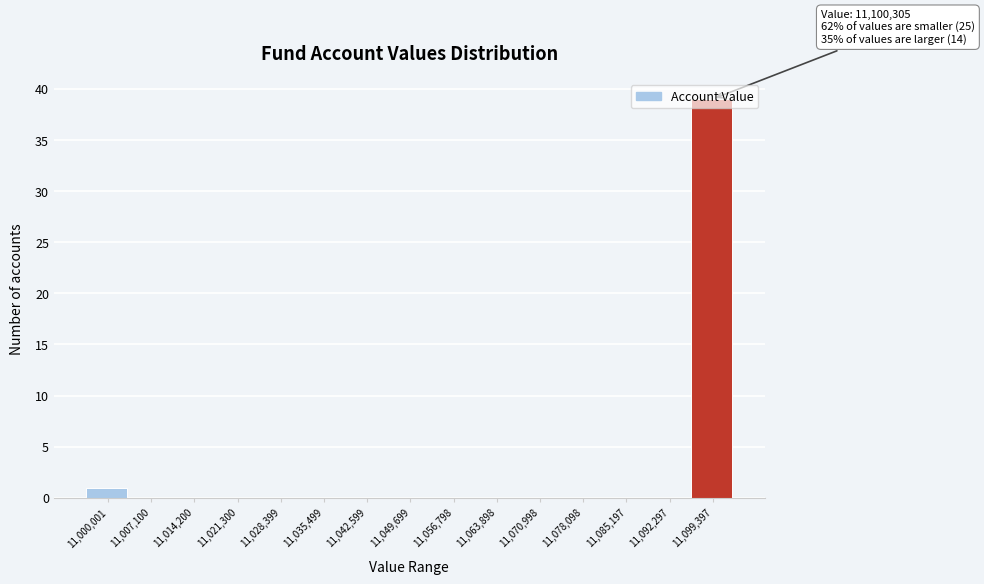

What is the maximum value shown in the chart?

39